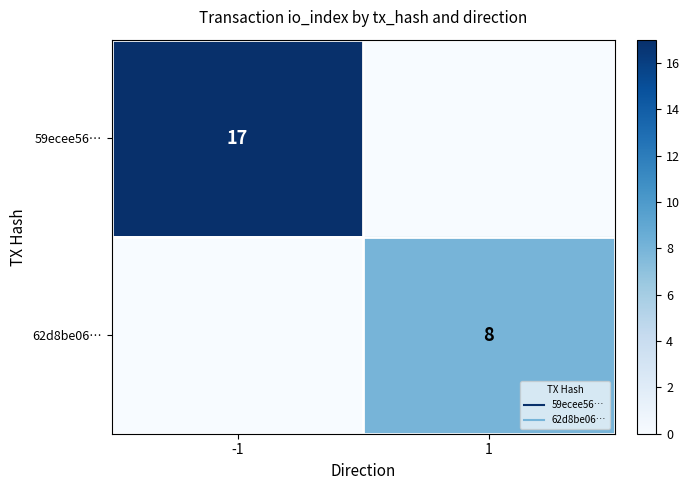

Which category has the lowest value in the 59ecee56… series?

1